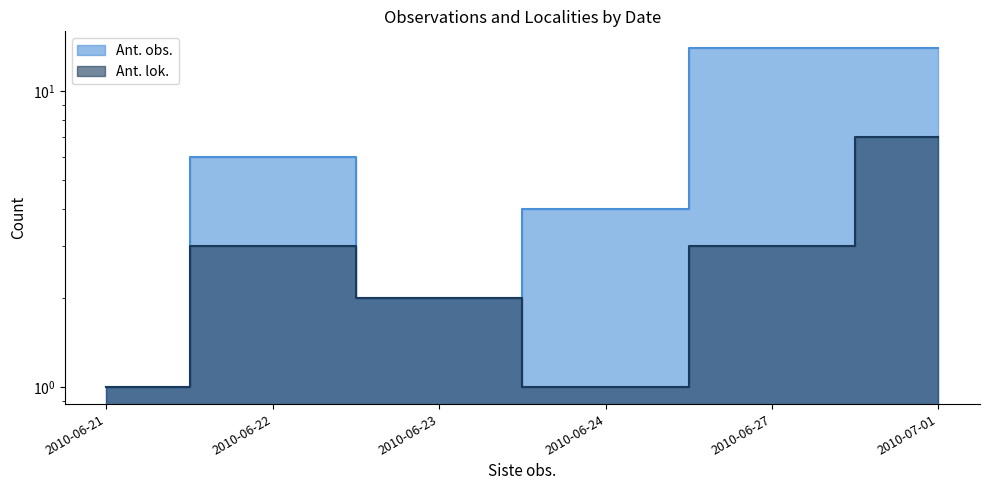

Reading left to right, transcribe all the data shown in this chart.

Ant. obs.: 2010-06-21=1	2010-06-22=6	2010-06-23=2	2010-06-24=4	2010-06-27=14	2010-07-01=14
Ant. lok.: 2010-06-21=1	2010-06-22=3	2010-06-23=2	2010-06-24=1	2010-06-27=3	2010-07-01=7